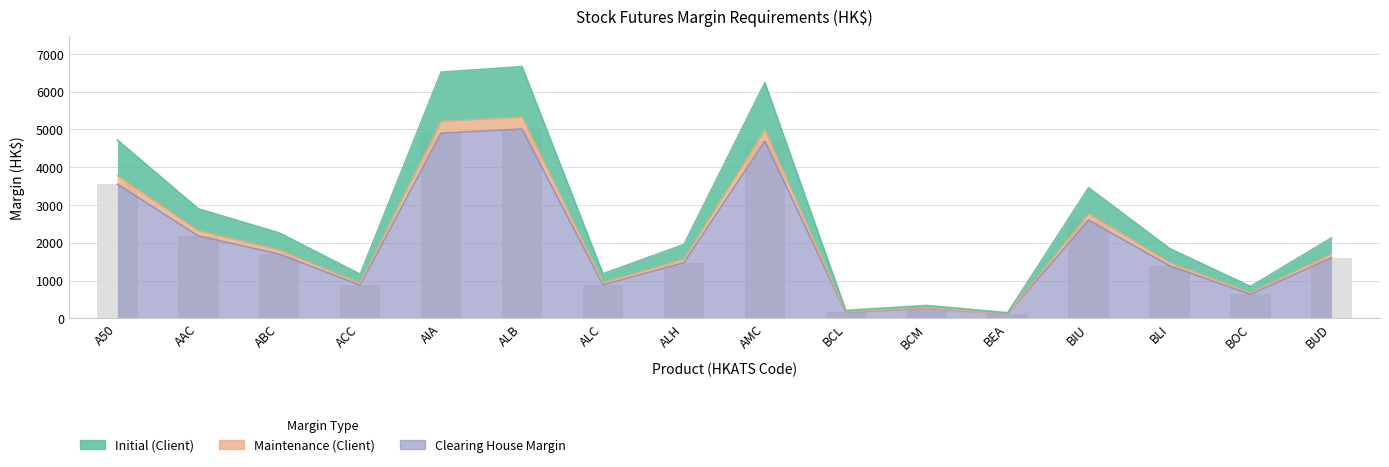

What is the difference between the Maintenance (Client) values at BLI and ALC?

536